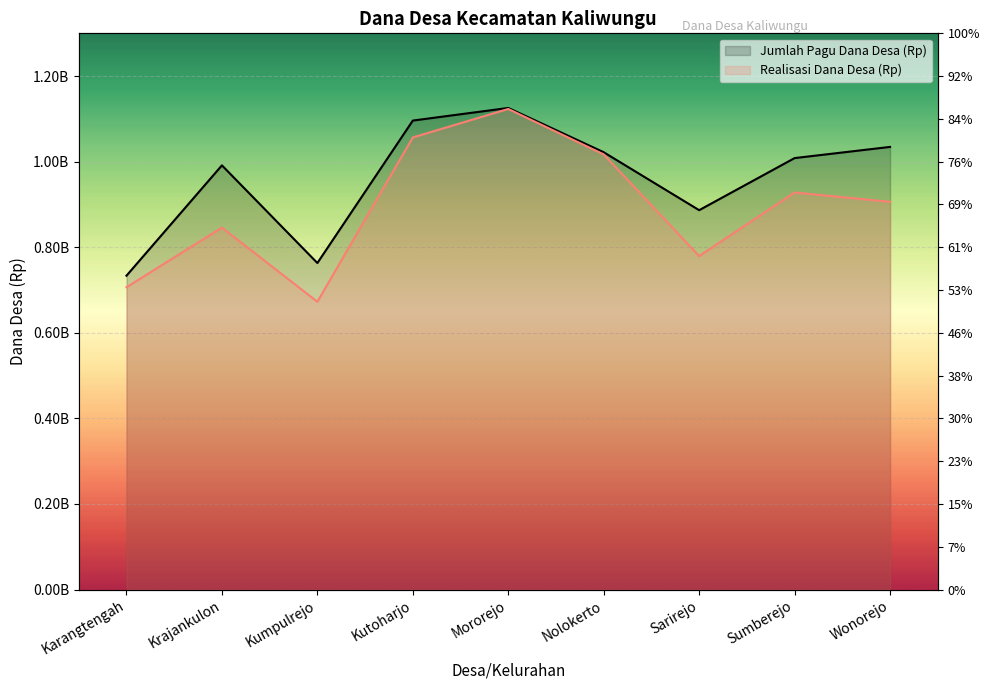

What is the total value across all series at Nolokerto?

2039020500